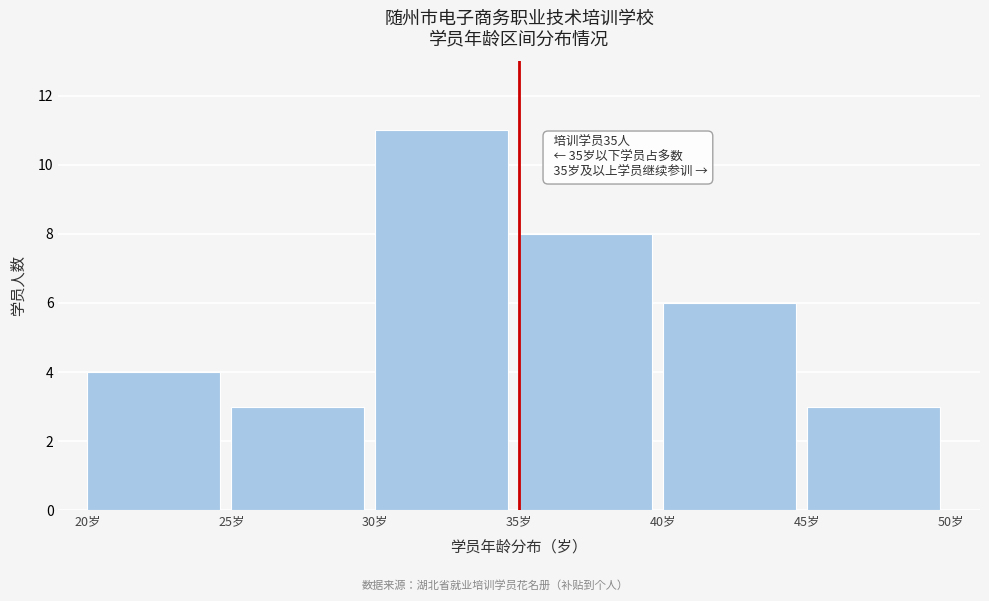

Which range on the x-axis has the tallest bar?

30 to 35